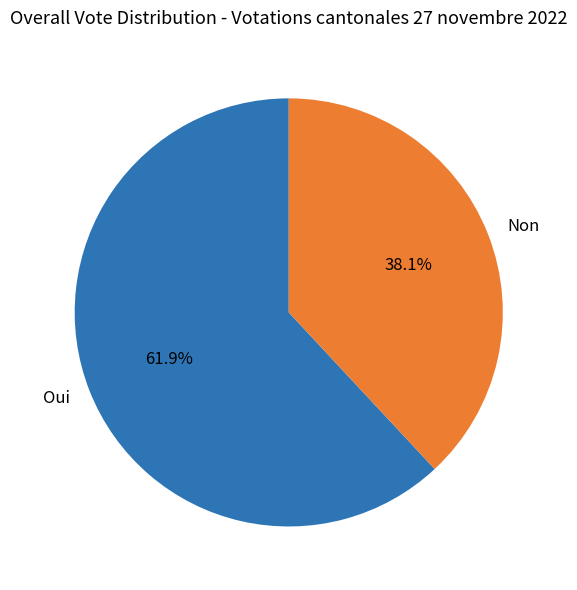

What percentage is the Non slice, to the nearest percent?

38%